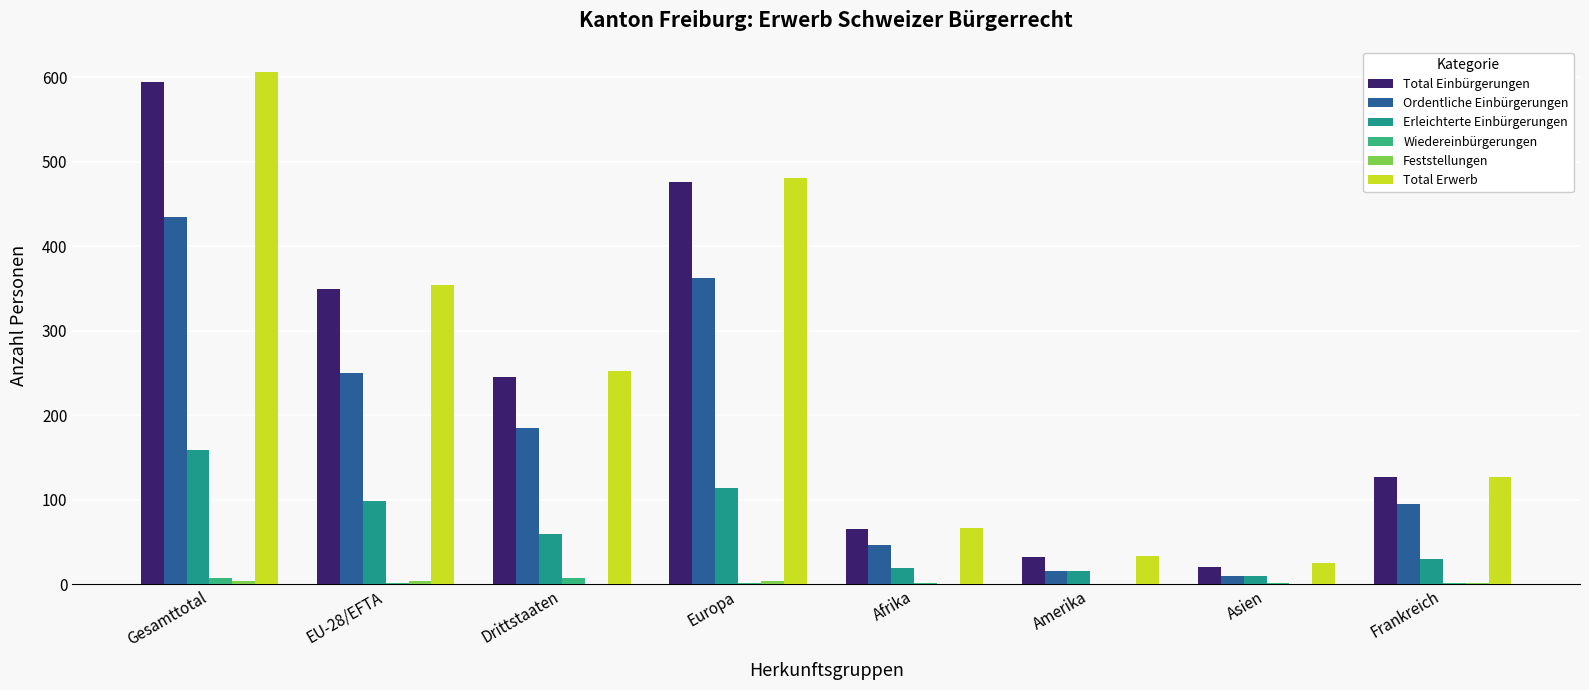

Are the bars horizontal?

No